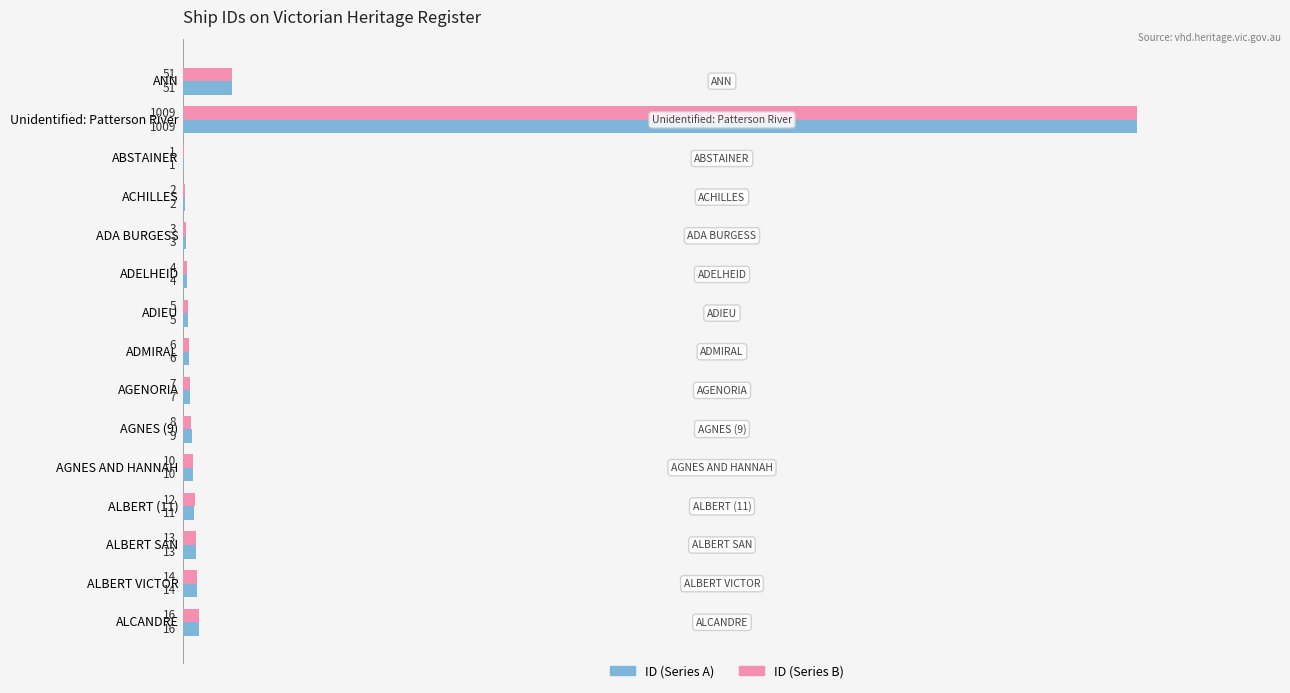

At which category is the sum across all series the highest?

Unidentified: Patterson River